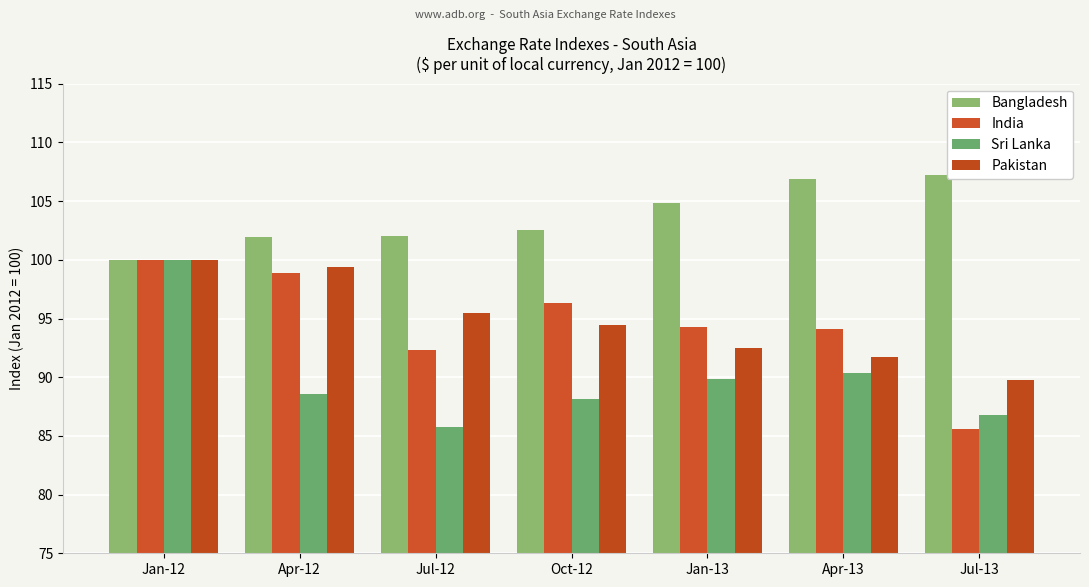

How many data points does each series have?

7